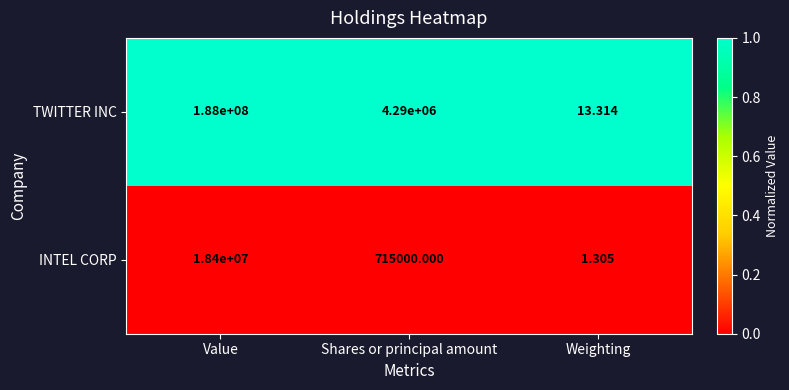

Rank the series at Weighting from highest to lowest value.

TWITTER INC, INTEL CORP